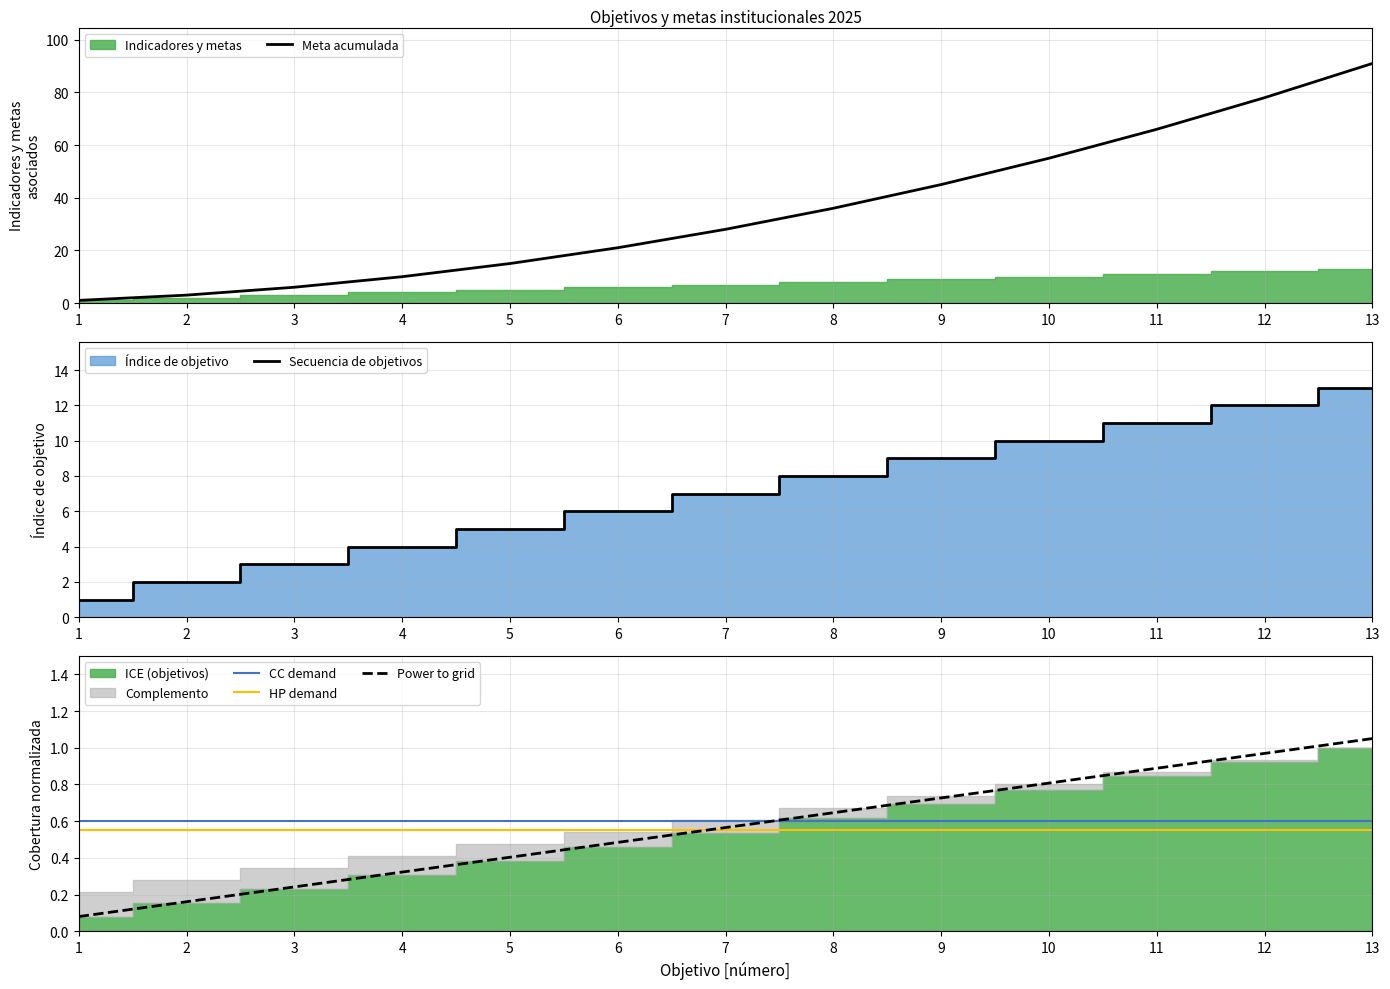

What is the difference between the highest and lowest values at 12?

77.5